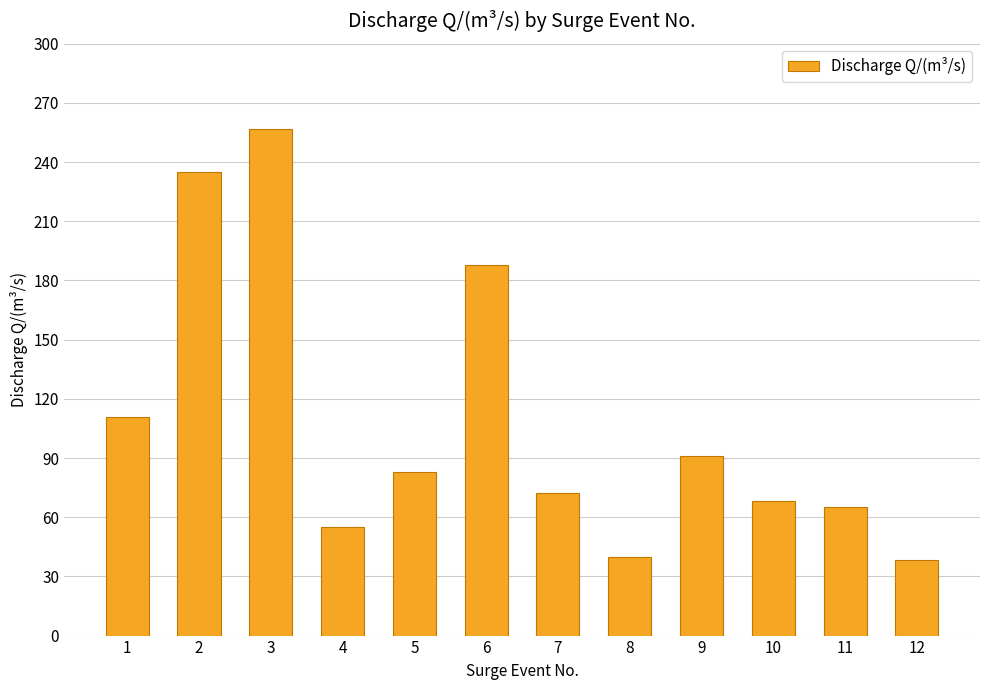

Between 3 and 7, which is larger?

3